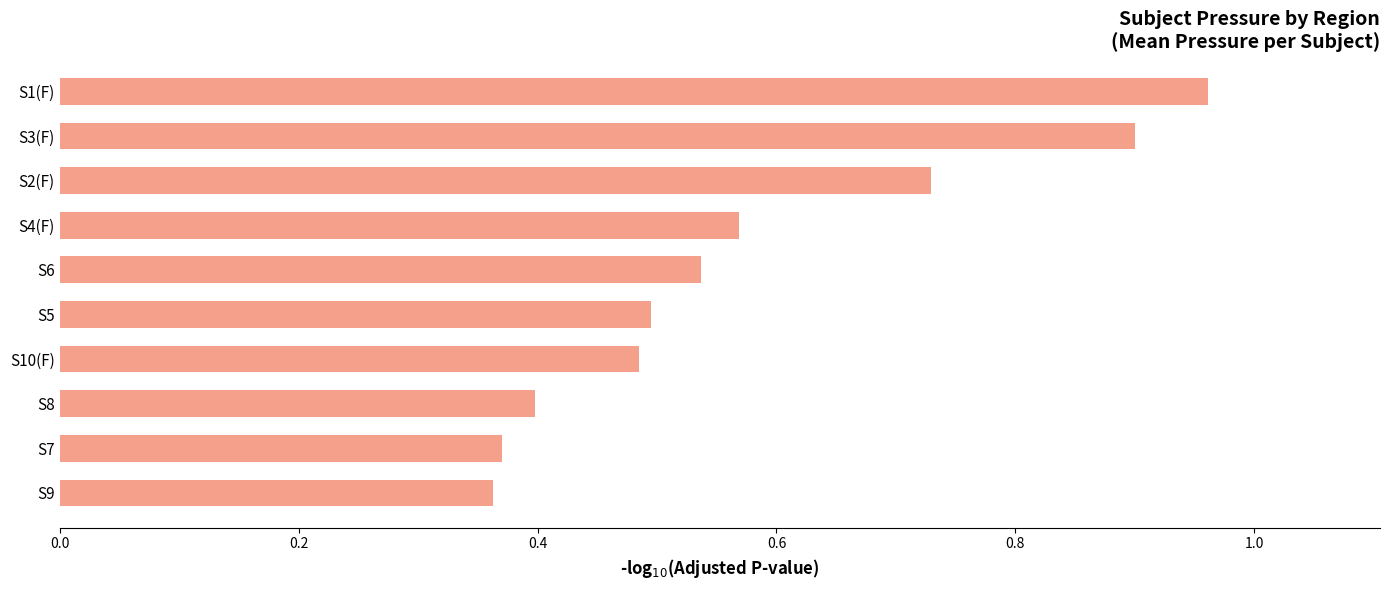

True or false: the data shows 0.5 at S6.

True